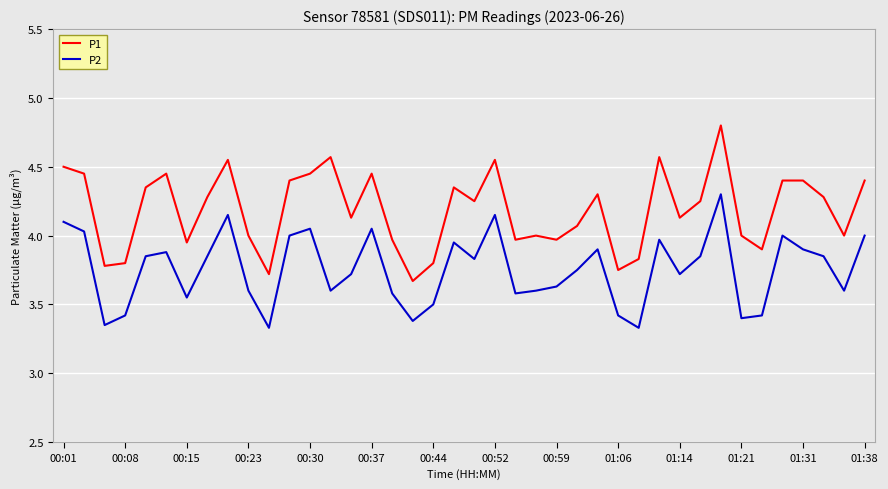

What is the highest value of the P1 series?

4.8